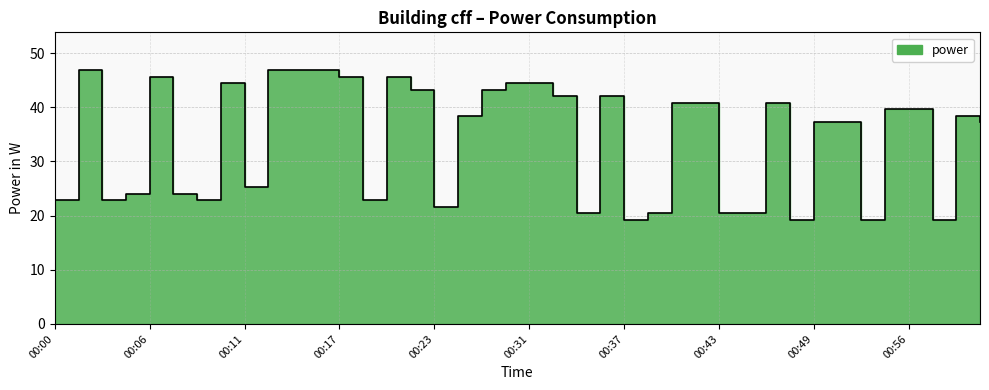

True or false: there are more than 2 points higher than both neighbors.

True